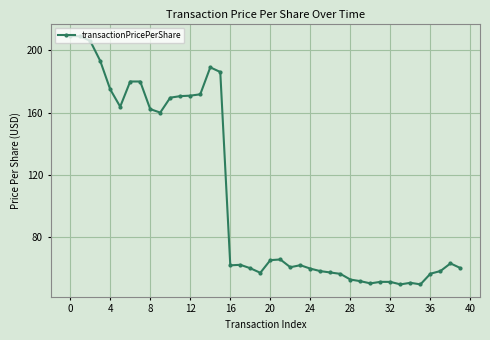

What is the maximum value shown in the chart?

209.3